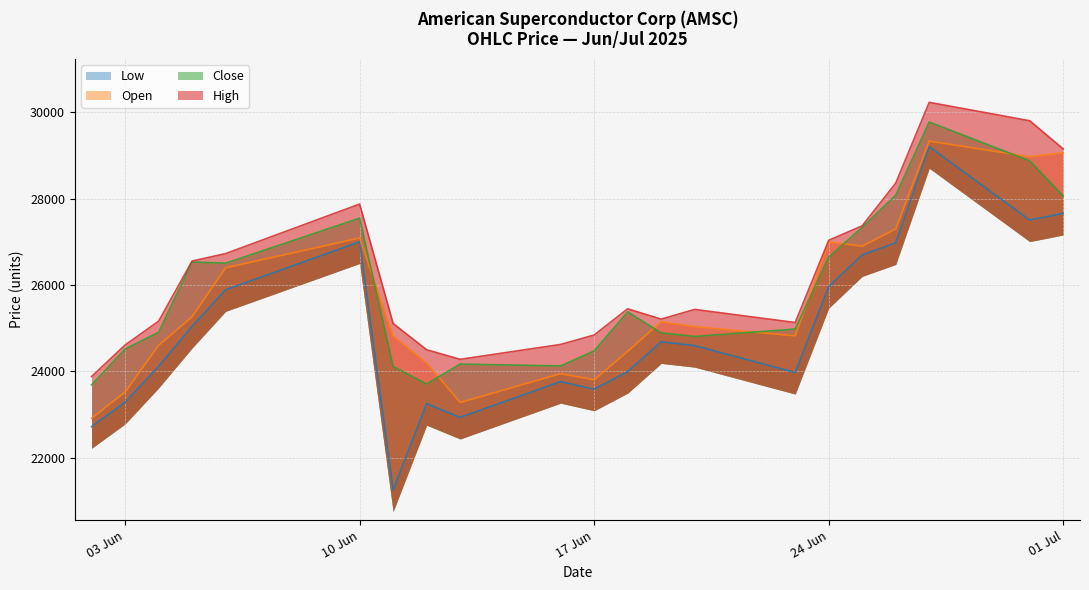

What is the average value of the Close series?

25861